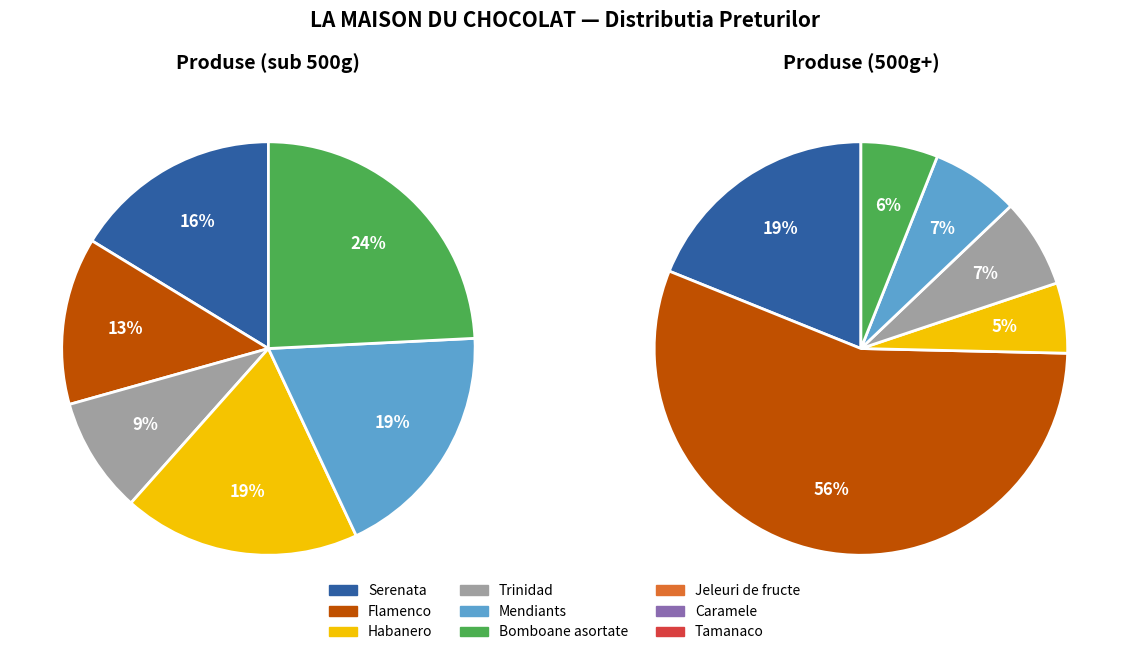

Is the sum of Mendiants and Bomboane asortate greater than half?

Yes